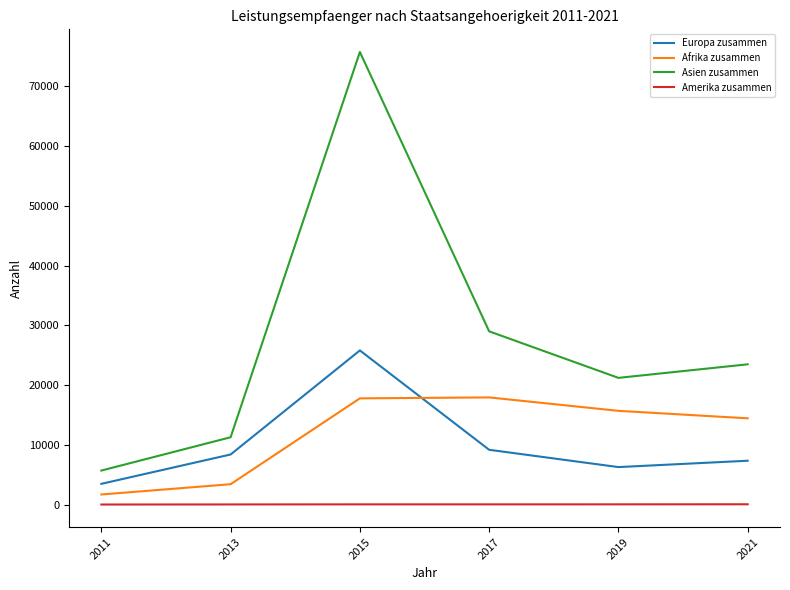

What is the difference between the highest and lowest values at 2017?

28965